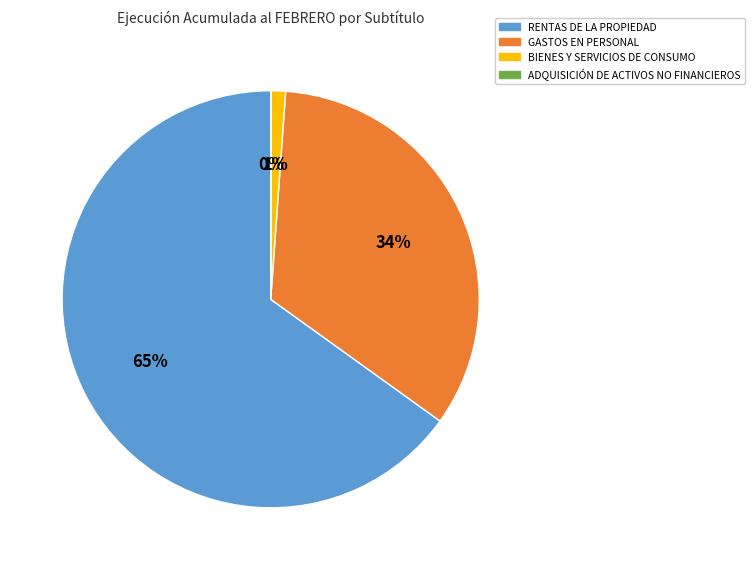

What percentage is the GASTOS EN PERSONAL slice, to the nearest percent?

34%